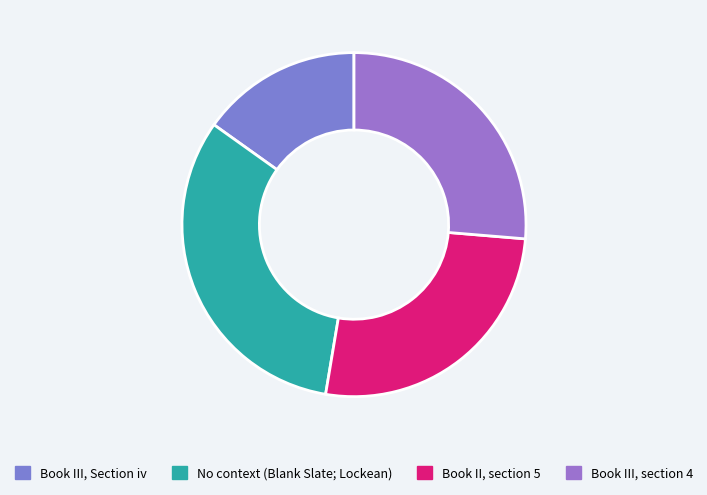

How many segments does this pie chart have?

4